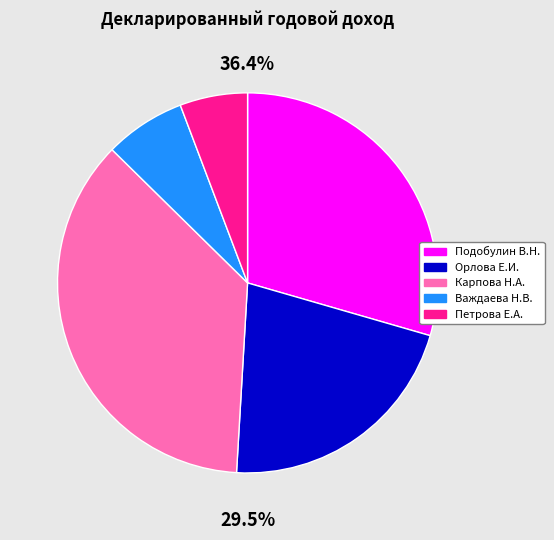

What is the change in value from Подобулин В.Н. to Орлова Е.И.?

-322214.0